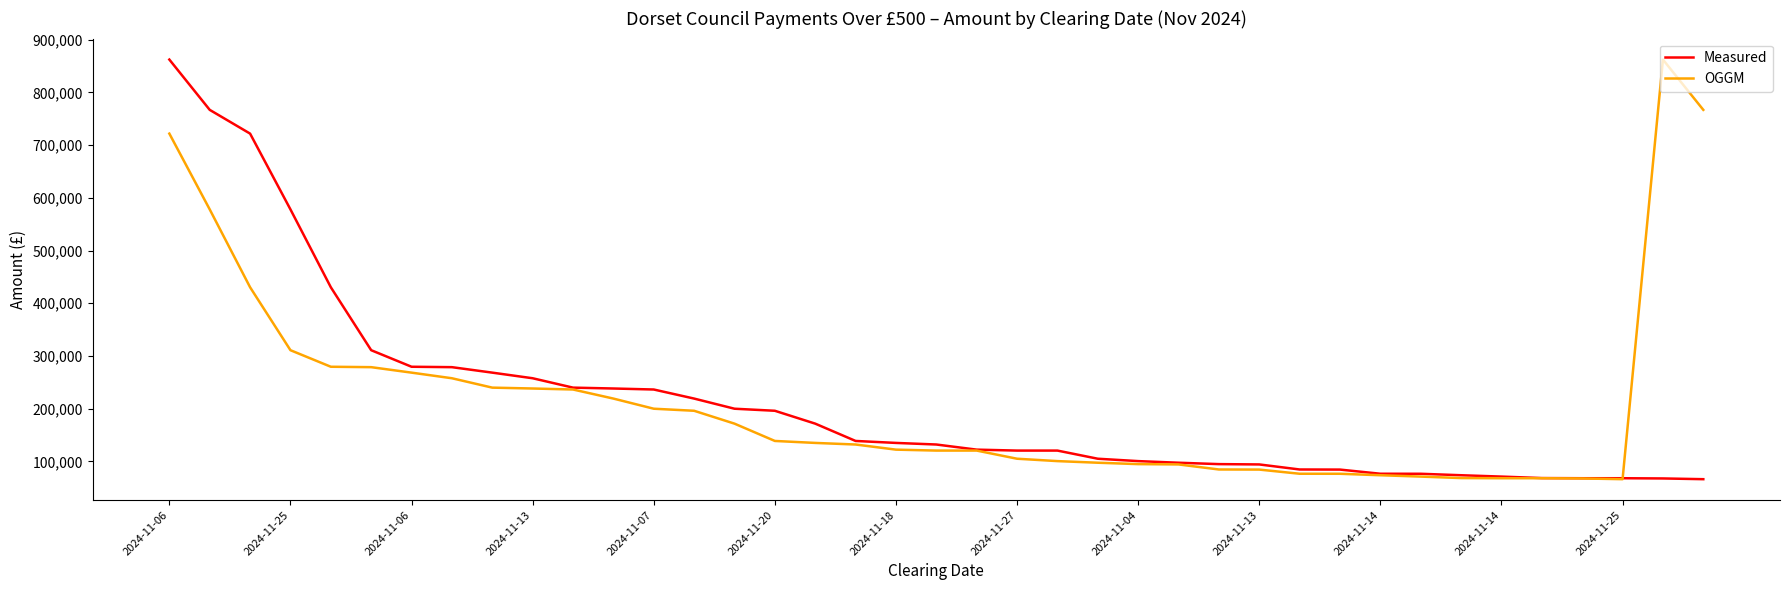

What is the minimum value for Measured?

66176.0